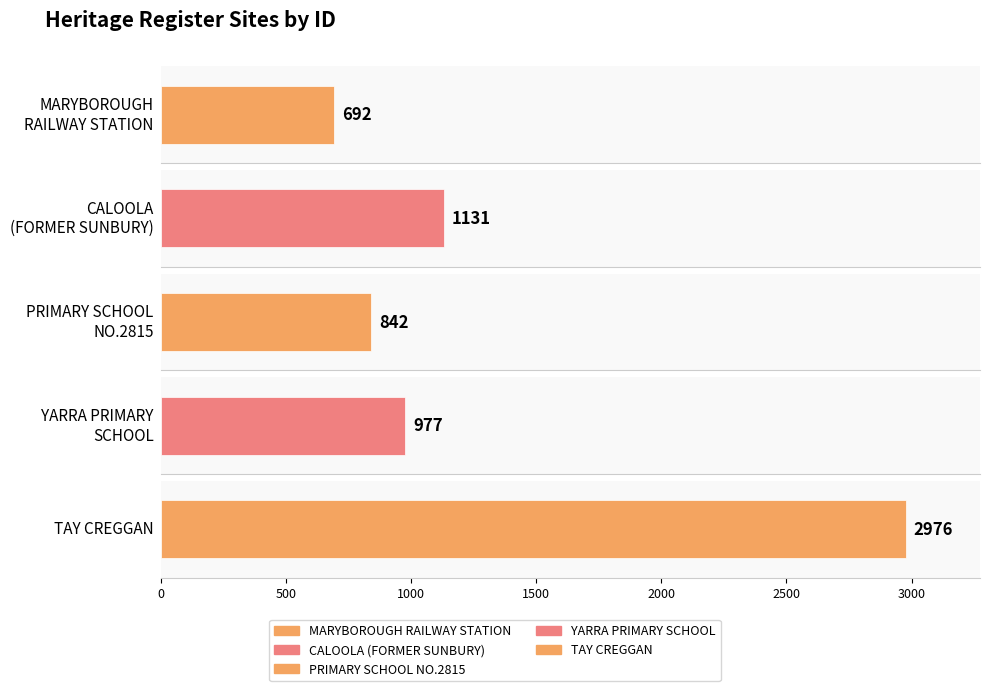

Between PRIMARY SCHOOL NO.2815 and CALOOLA (FORMER SUNBURY MENTAL HOSPITAL), which is larger?

CALOOLA (FORMER SUNBURY MENTAL HOSPITAL)